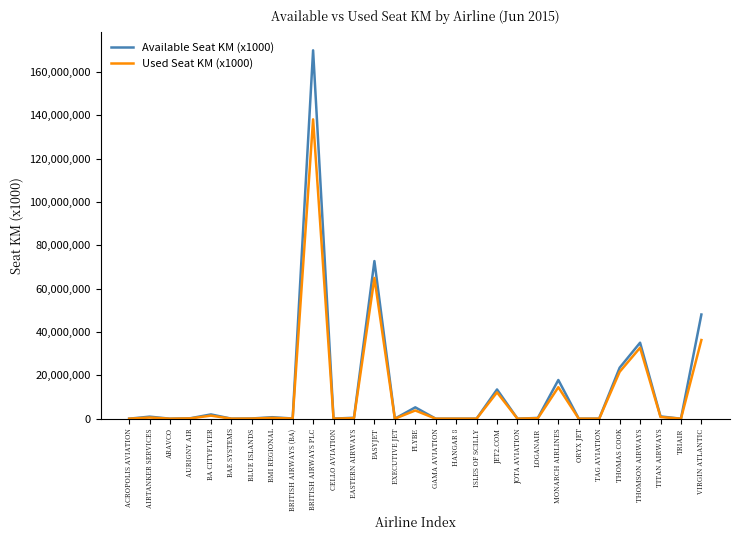

Which series has the largest range (max minus min)?

Available Seat KM (x1000)